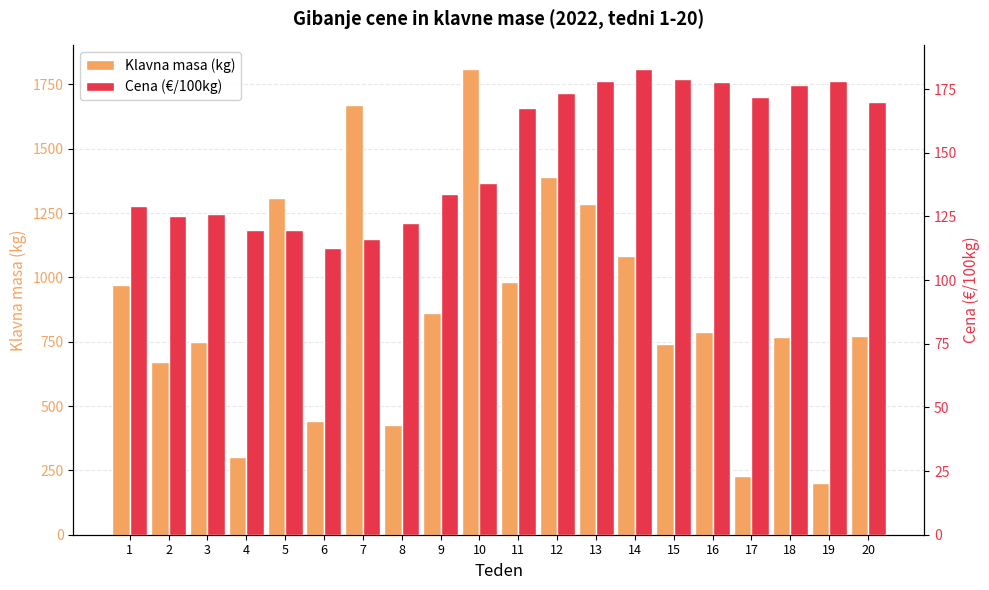

At how many categories does at least one series exceed 743?

13